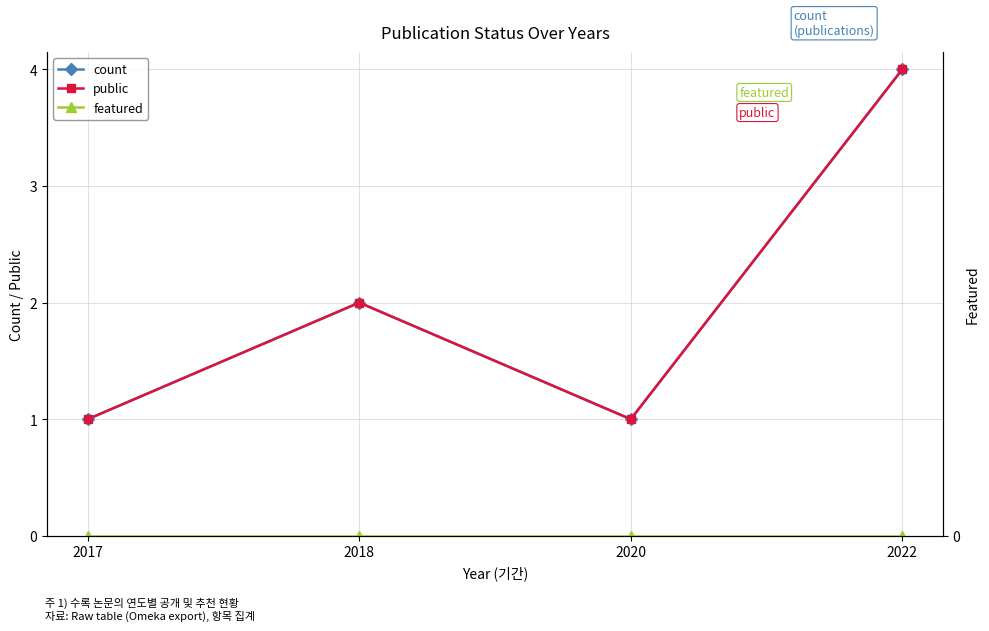

What is the approximate value of public at 2017?

1